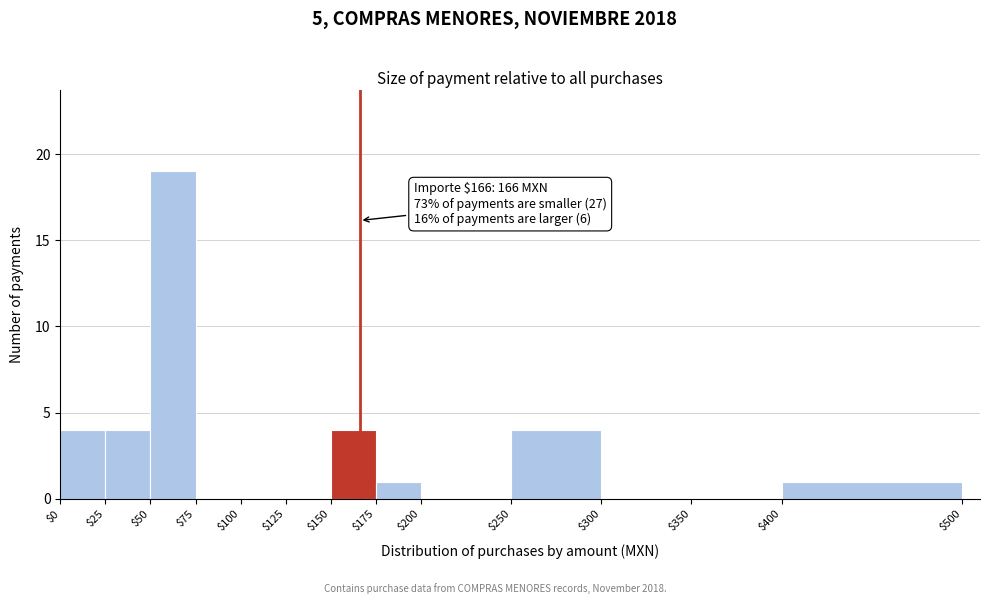

Which range on the x-axis has the tallest bar?

$50 to $75